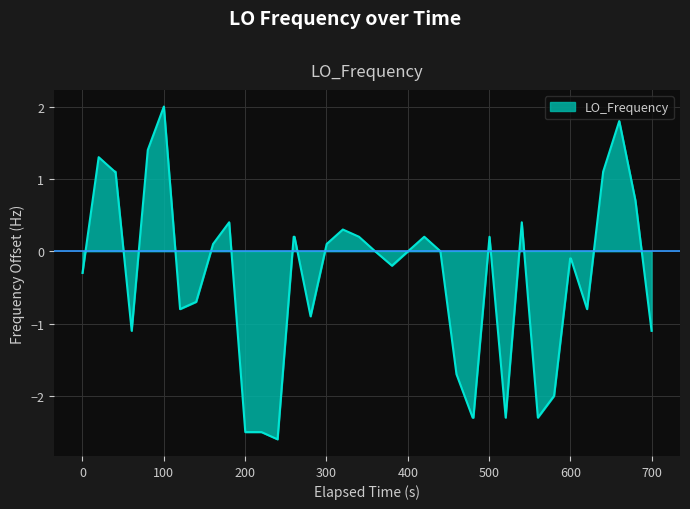

What is the average value?

-0.3